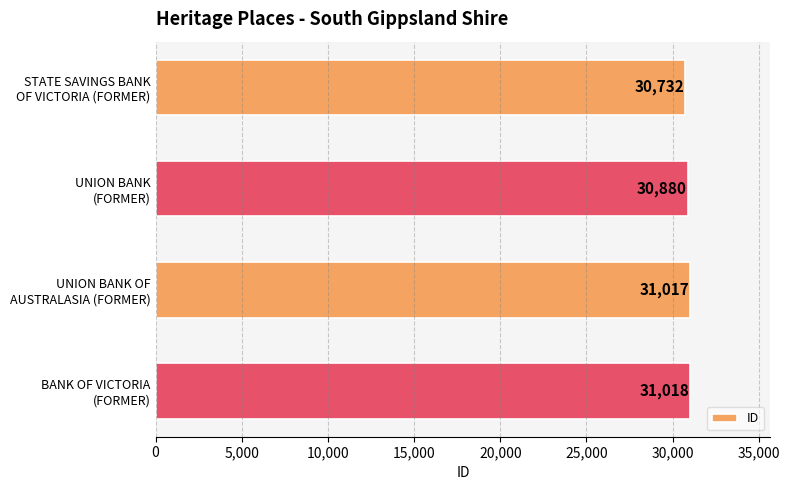

Rank the categories by value from lowest to highest.

STATE SAVINGS BANK
OF VICTORIA (FORMER), UNION BANK
(FORMER), UNION BANK OF
AUSTRALASIA (FORMER), BANK OF VICTORIA
(FORMER)